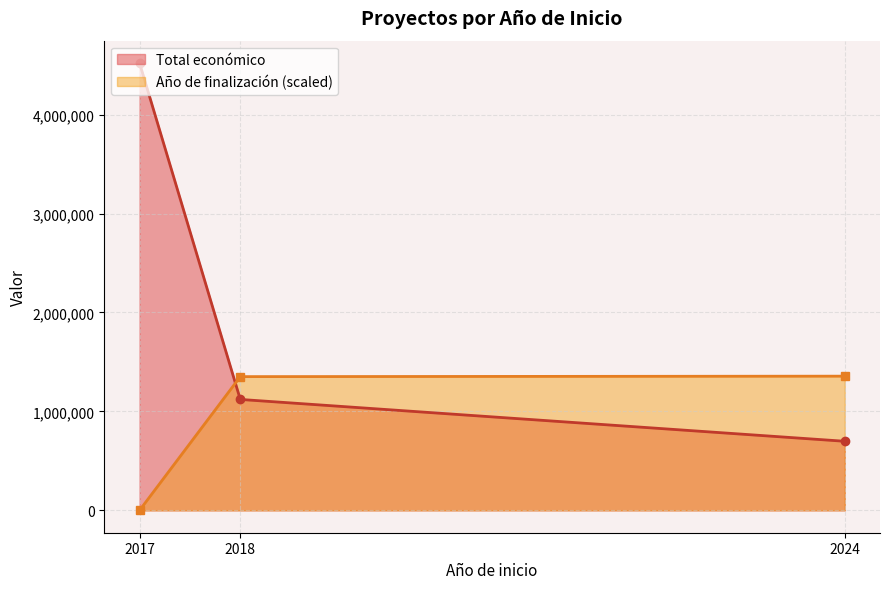

Which series has the largest total across all categories?

Total económico